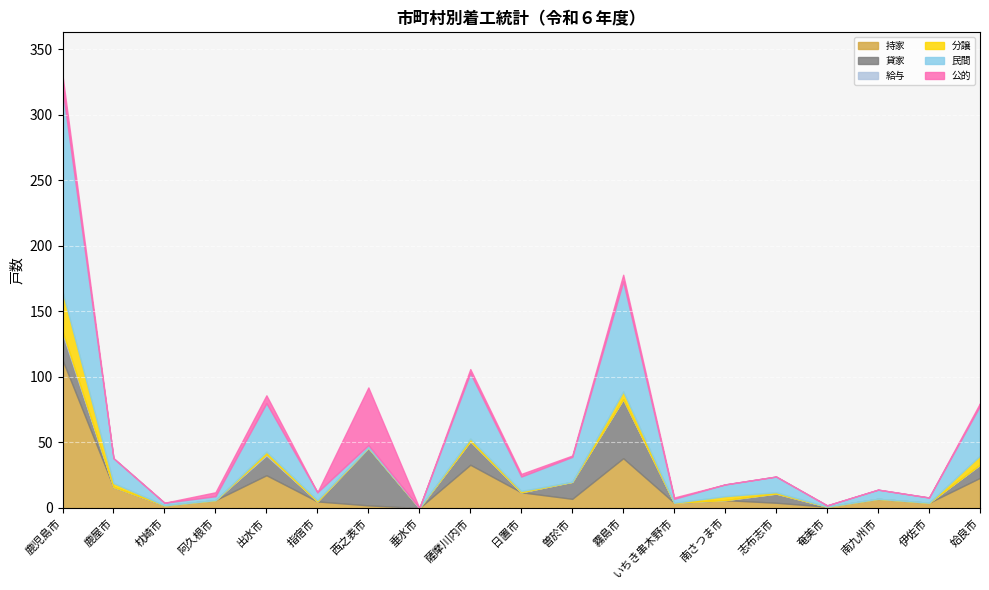

What is the difference between the maximum and minimum values in the 公的 series?

44